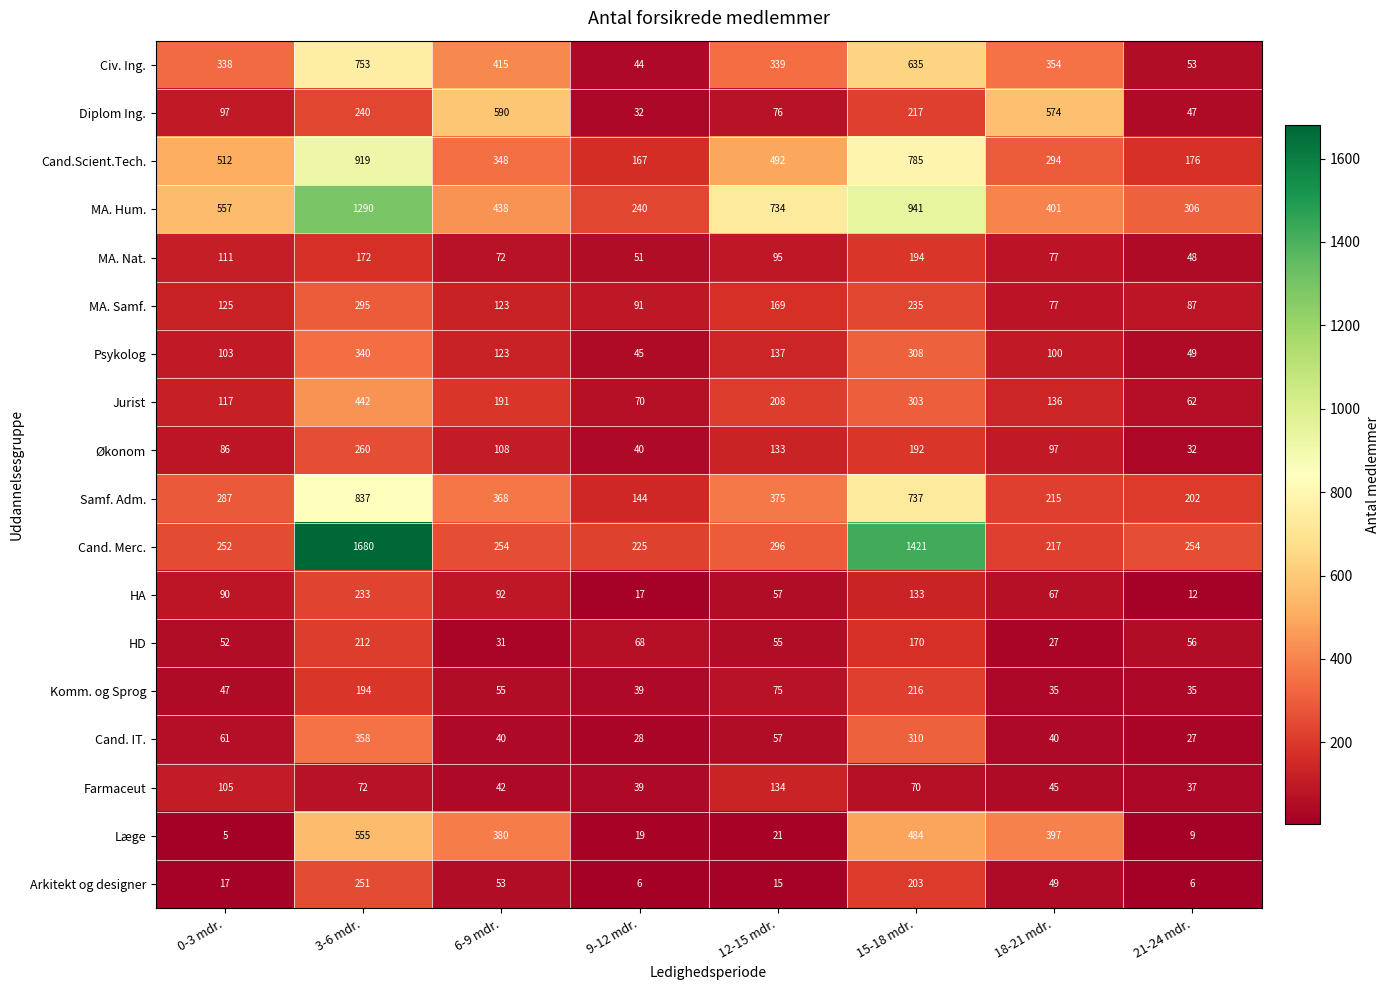

Between 12-15 mdr. and 15-18 mdr., which series saw the biggest shift?

Cand. Merc.